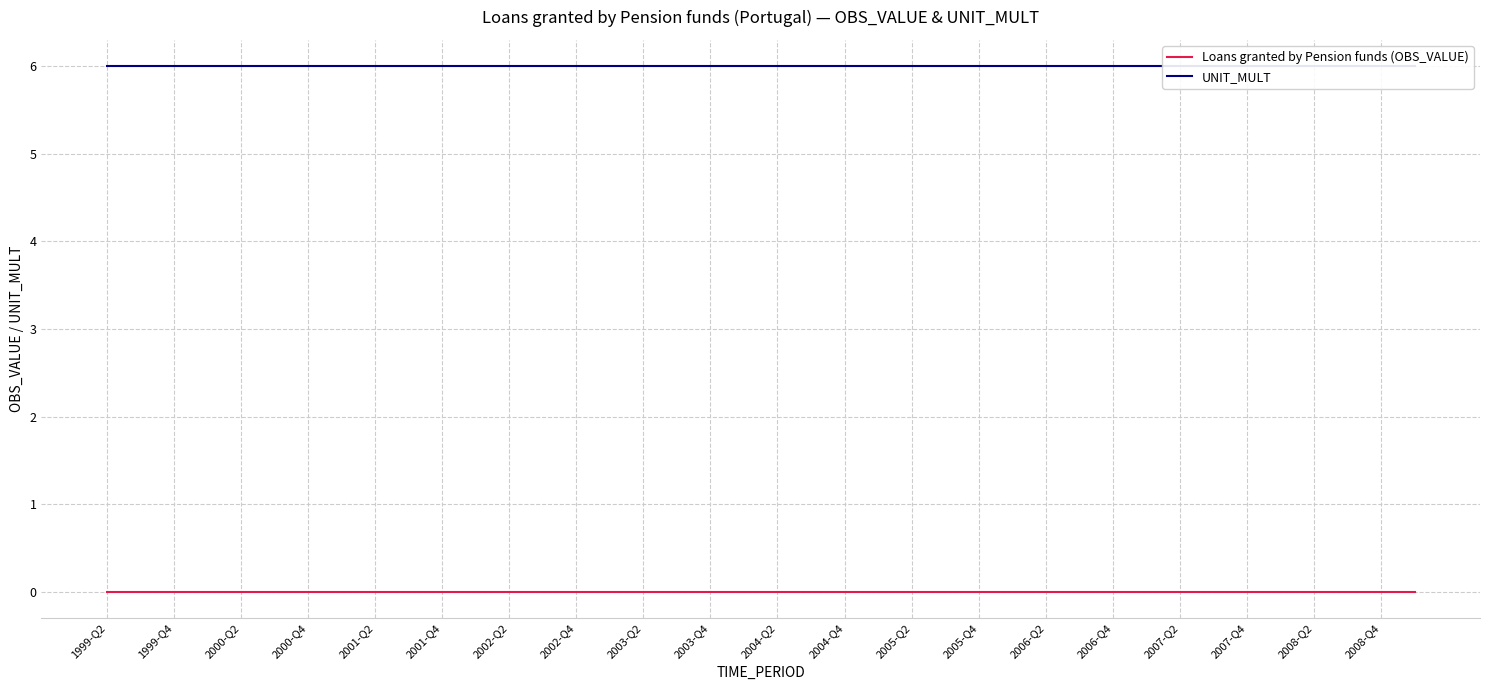

At which category is the sum across all series the highest?

2005-Q2